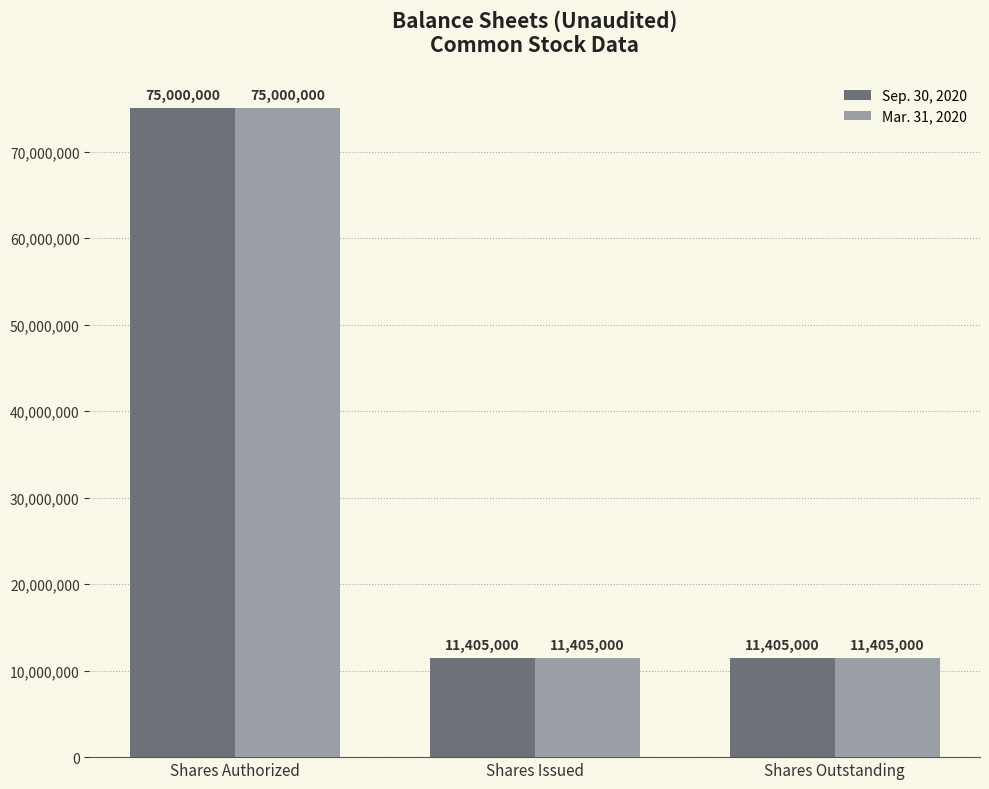

What is the sum of the Mar. 31, 2020 values at Shares Issued and Shares Authorized?

86405000